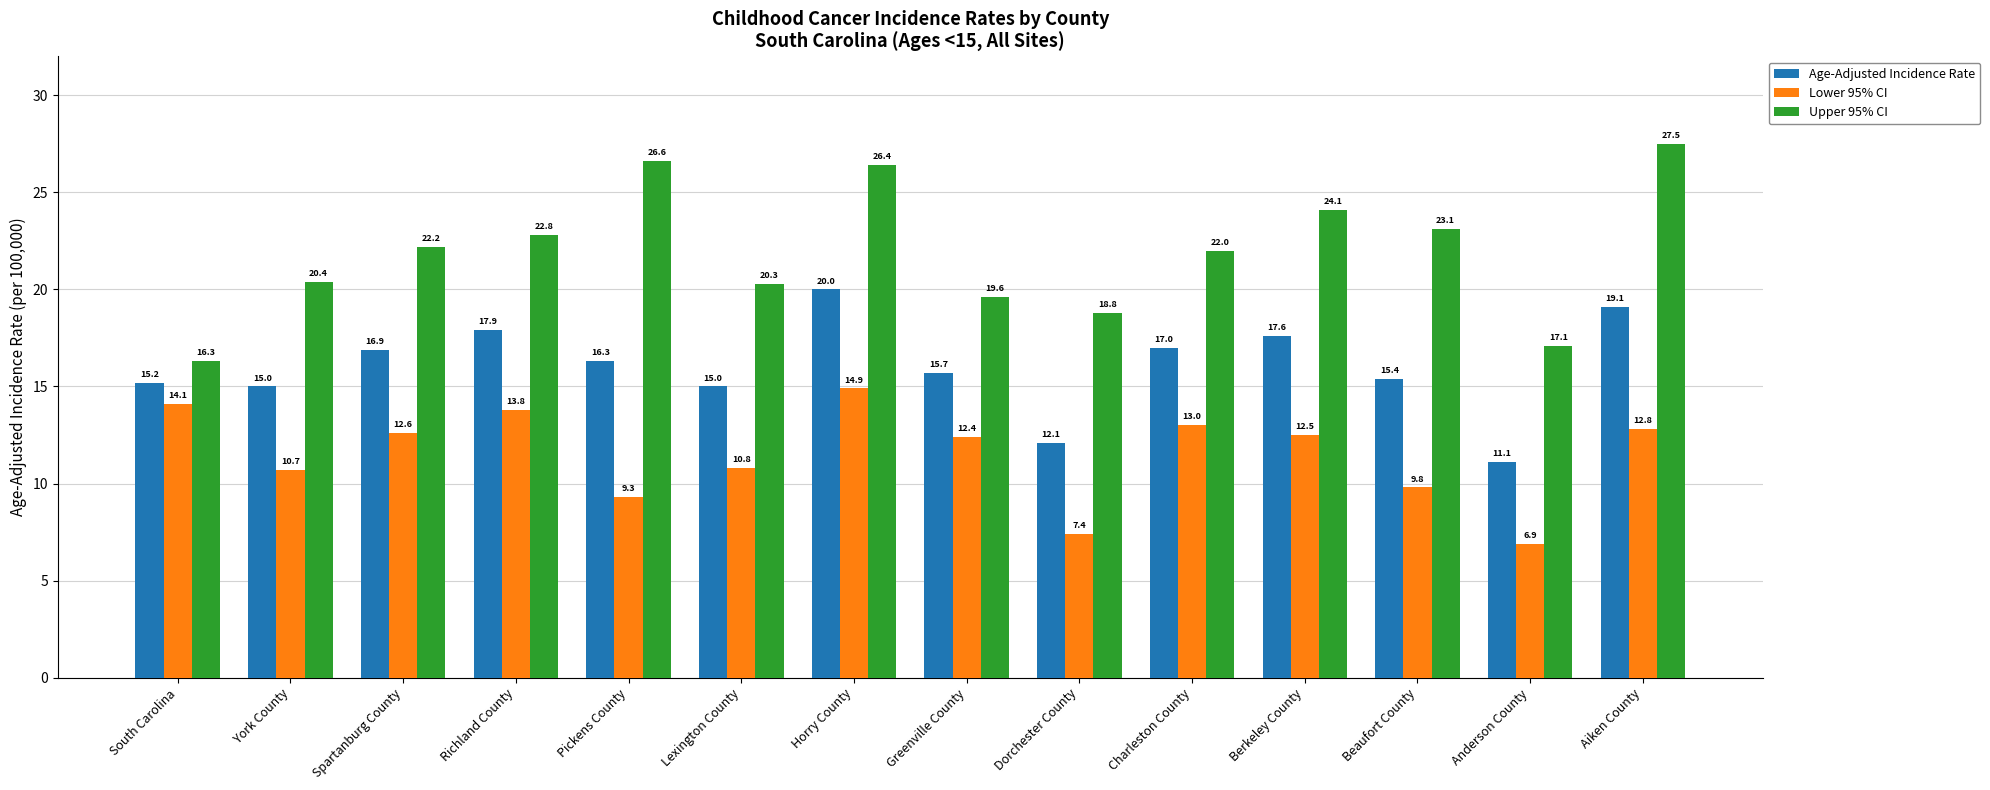

Which series has the widest spread of values?

Upper 95% CI